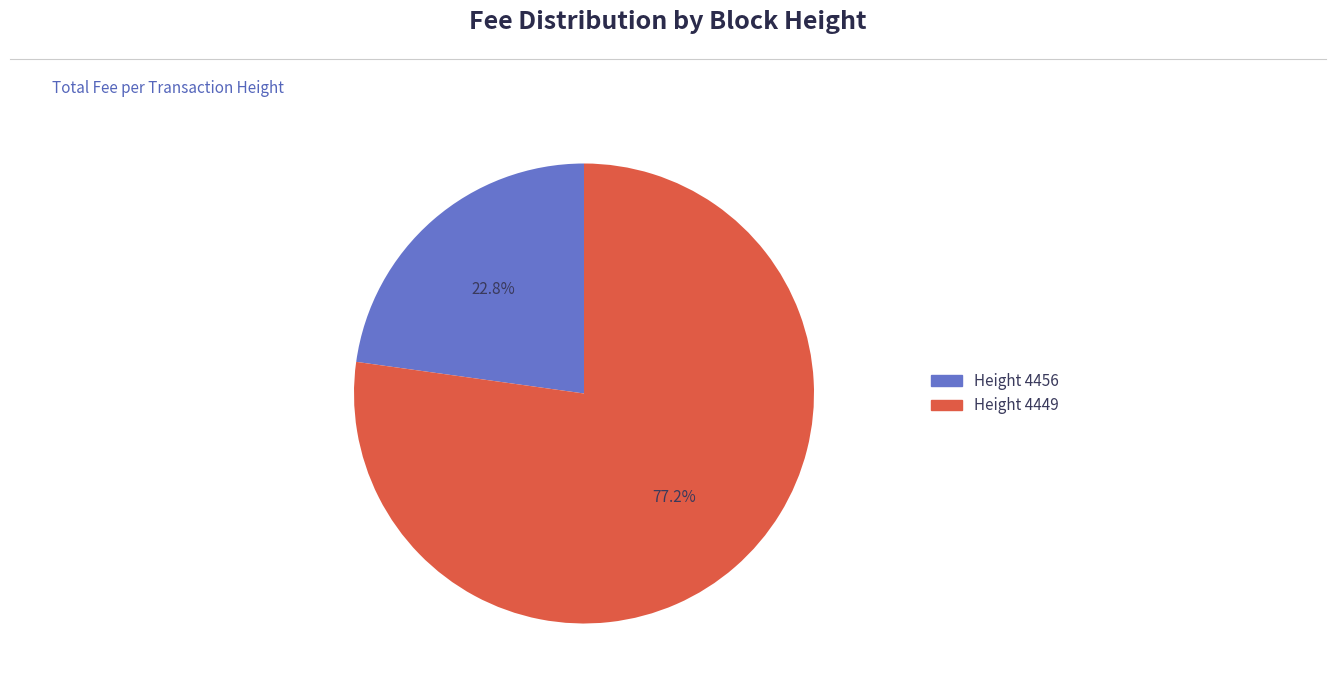

Is there a majority slice in this chart?

Yes